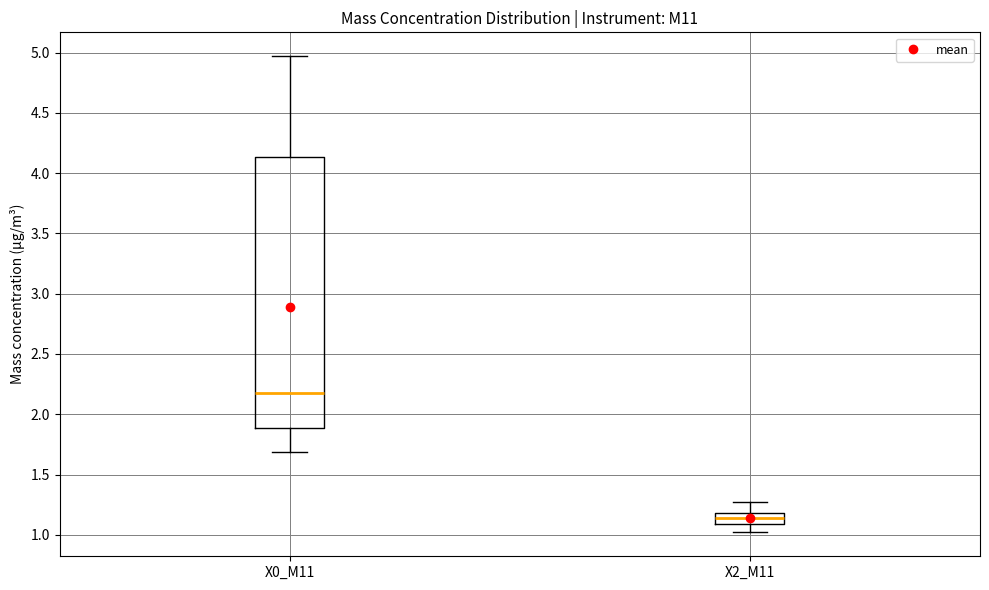

Reading left to right, transcribe this box plot: for each box, give where its median line is, the range the box spans, and where its two whiskers end, as read against the y-axis. The values are not printed on the chart, so give them approximately, as read against the axis.

X0_M11: median 2.20, box 1.90 to 4.15, whiskers 1.70 to 4.95
X2_M11: median 1.15, box 1.10 to 1.20, whiskers 1.00 to 1.25